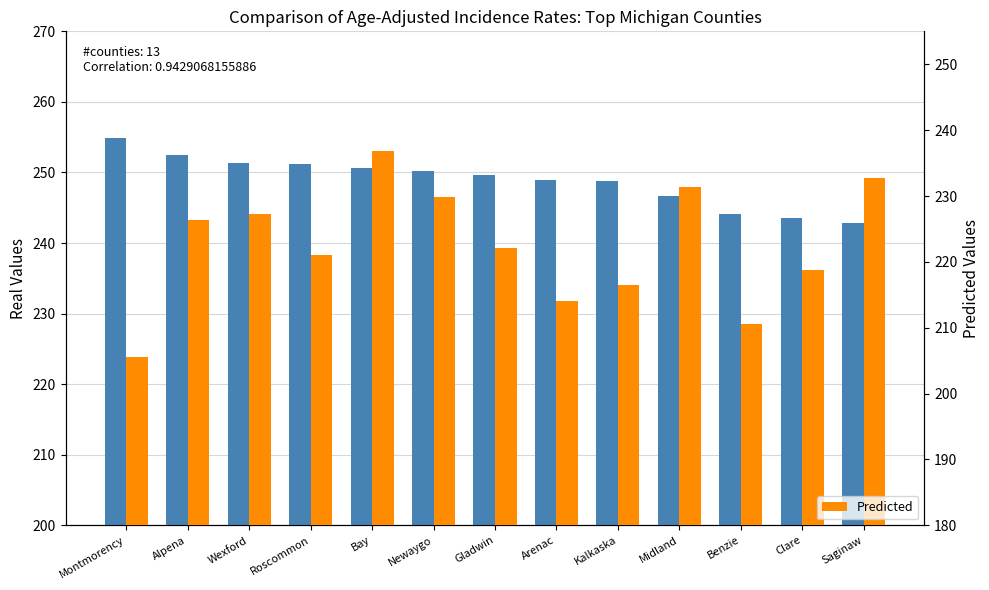

The Predicted series shows 216.5 at Kalkaska. True or false?

True